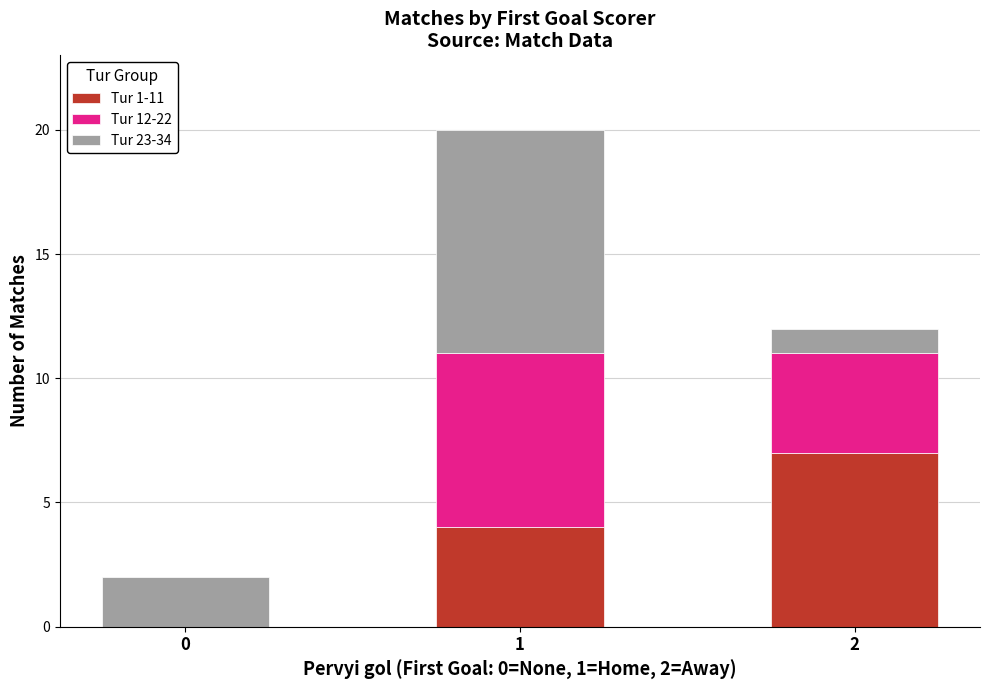

Is it true that Tur 1-11 equals 7 at 1?

False